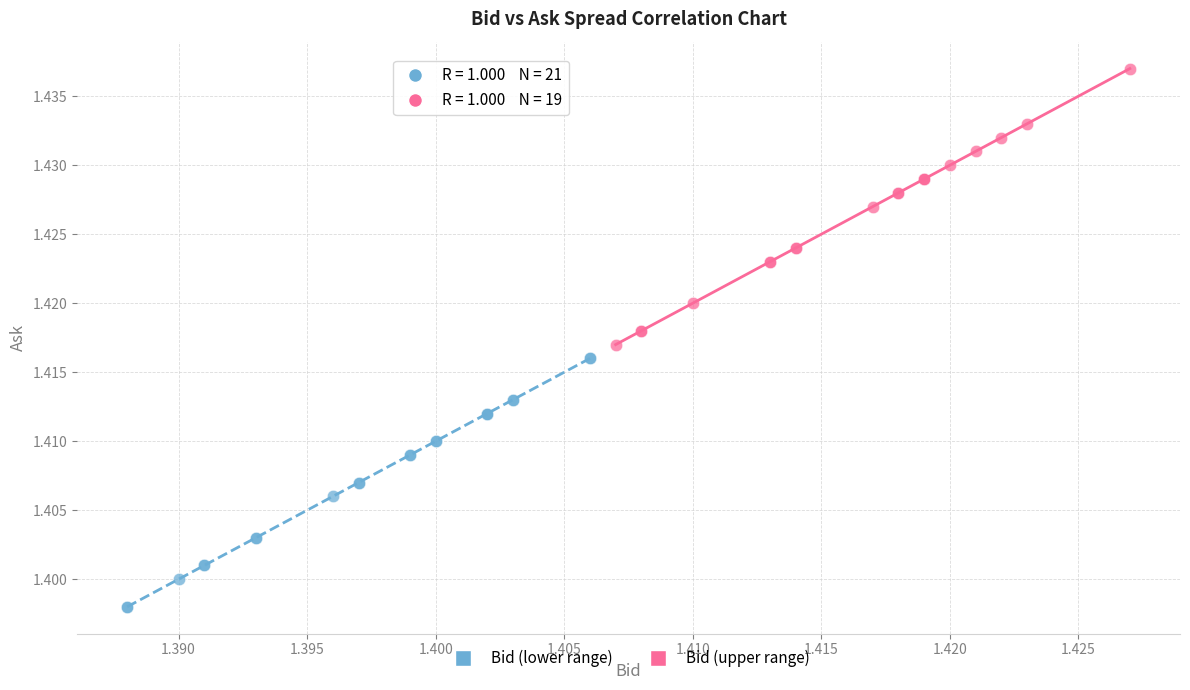

Which series reaches the minimum Y coordinate?

Bid (lower range)